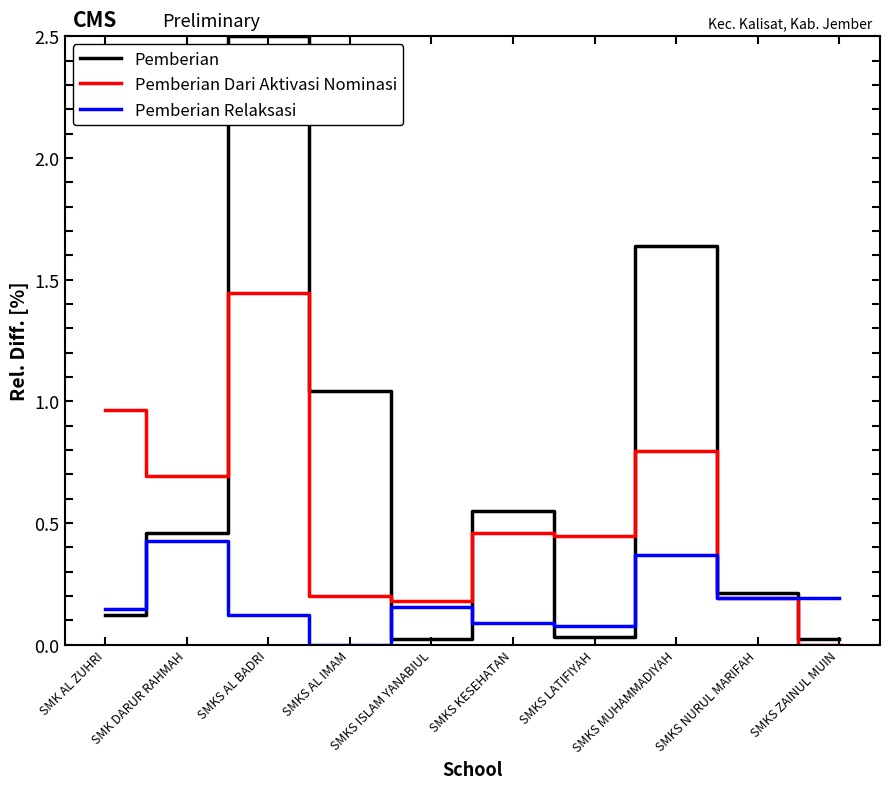

Rank the series by their maximum value, from lowest to highest.

Pemberian Relaksasi, Pemberian Dari Aktivasi Nominasi, Pemberian